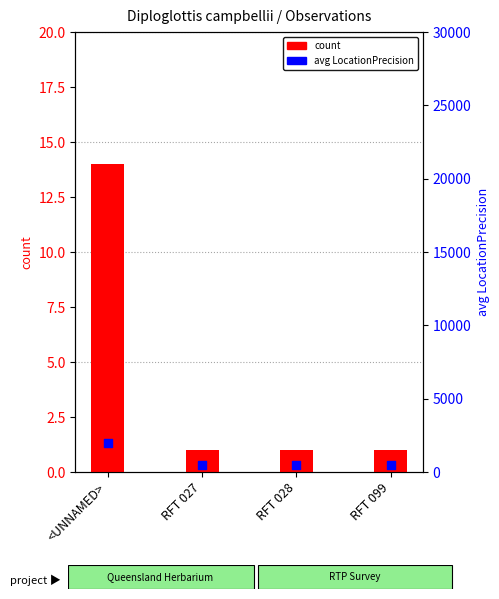

Which series has the widest spread of Y values?

avg LocationPrecision